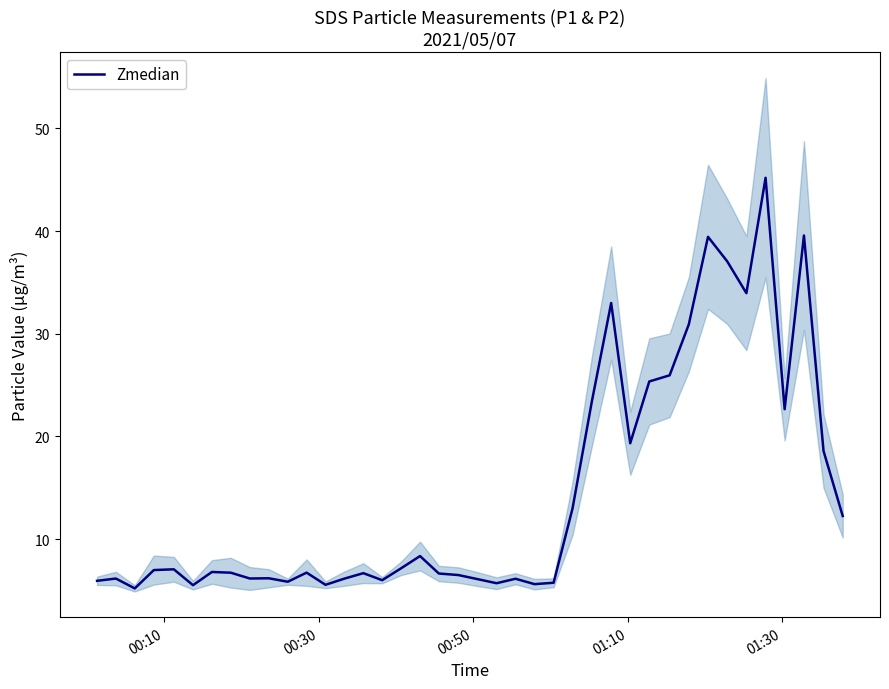

What is the highest value of the Zmedian series?

45.2